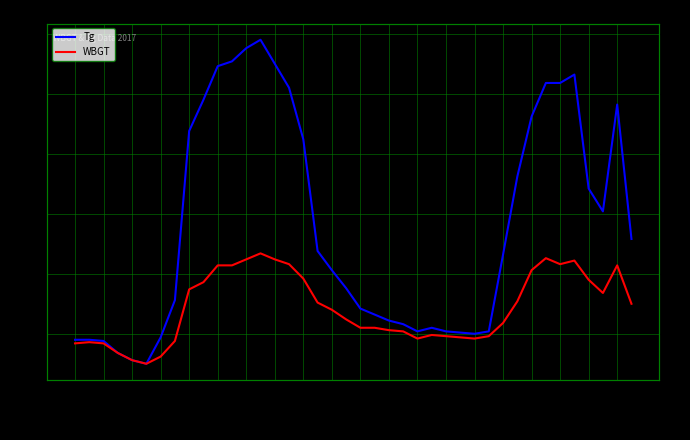

What is the label of the 38th point from the right?

3:00